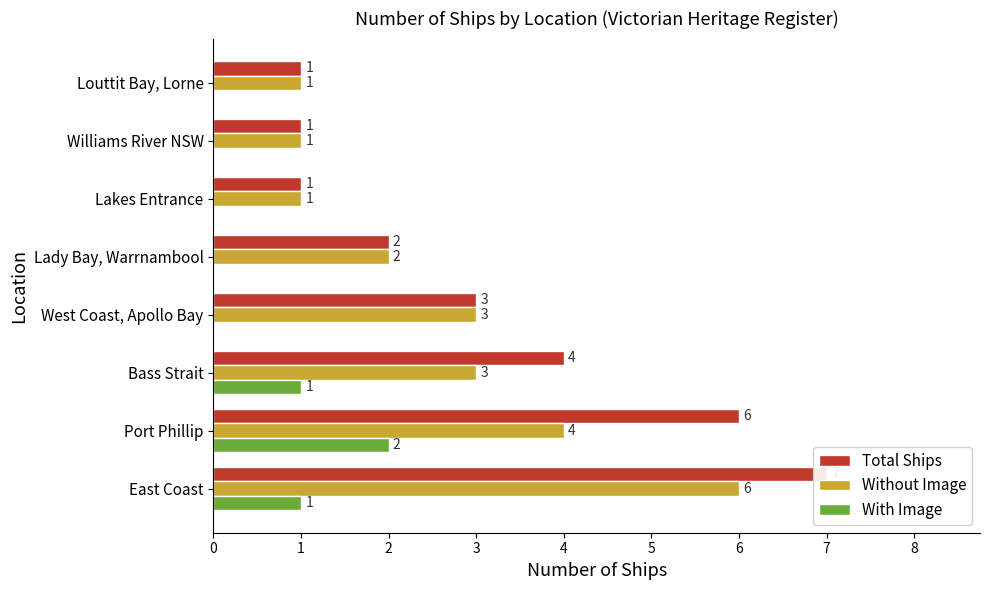

List the series in order of their overall mean, highest first.

Total Ships, Without Image, With Image